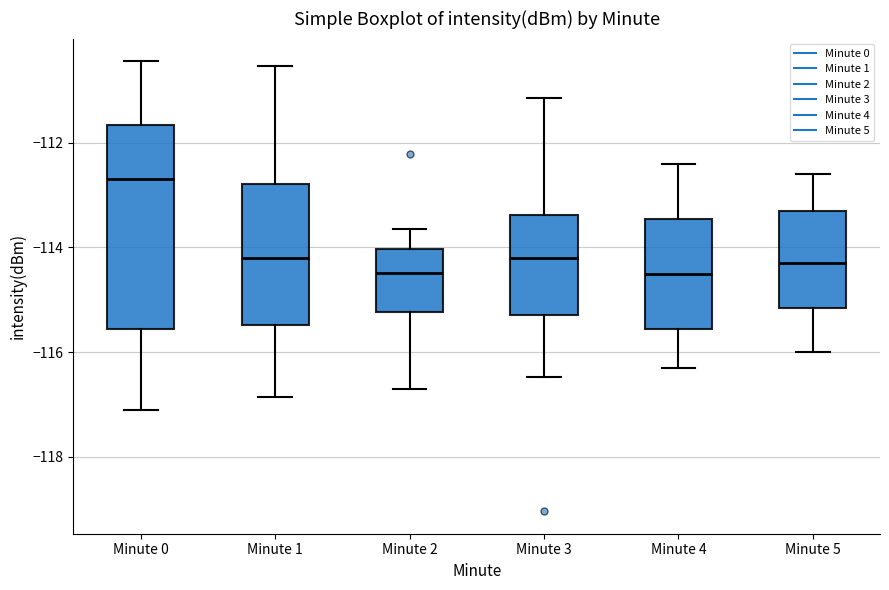

Reading left to right, transcribe this box plot: for each box, give where its median line is, the range the box spans, and where its two whiskers end, as read against the y-axis. The values are not printed on the chart, so give them approximately, as read against the axis.

Minute 0: median -112.6, box -115.6 to -111.6, whiskers -117.0 to -110.4
Minute 1: median -114.2, box -115.4 to -112.8, whiskers -116.8 to -110.6
Minute 2: median -114.4, box -115.2 to -114.0, whiskers -116.8 to -113.6
Minute 3: median -114.2, box -115.2 to -113.4, whiskers -116.4 to -111.2
Minute 4: median -114.4, box -115.6 to -113.4, whiskers -116.2 to -112.4
Minute 5: median -114.2, box -115.2 to -113.2, whiskers -116.0 to -112.6